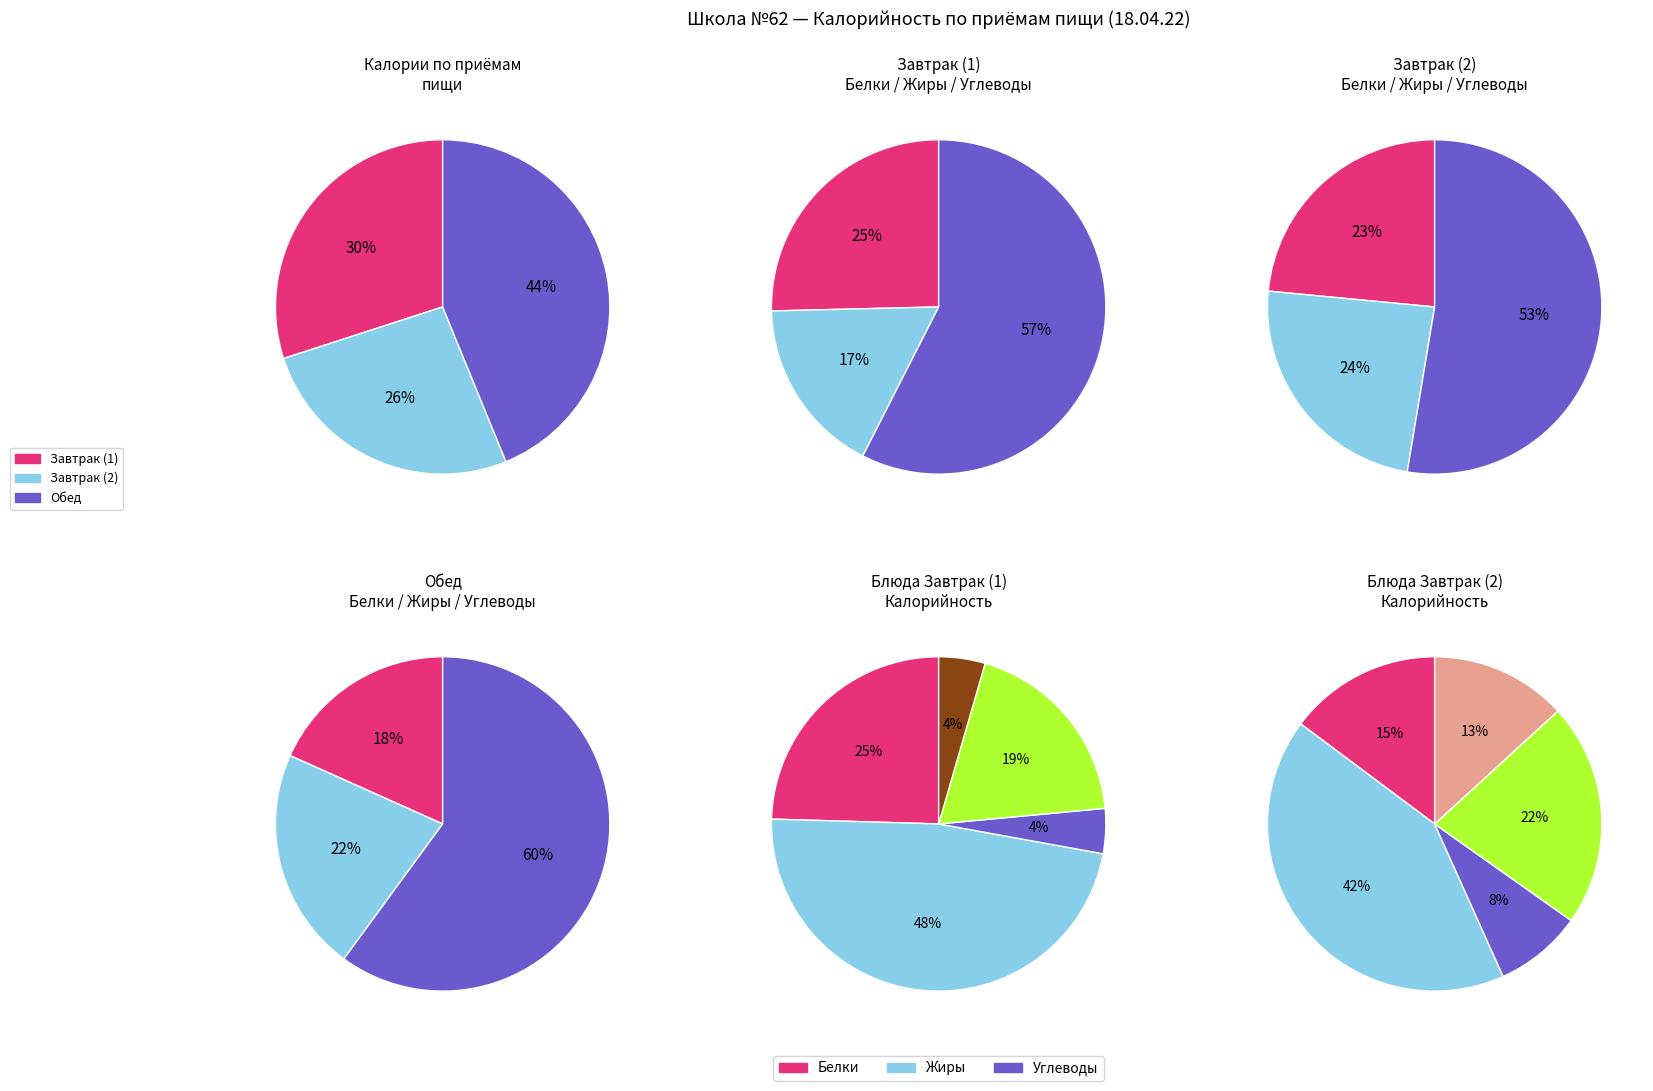

Is it true that 2 is 4% of the pie?

True